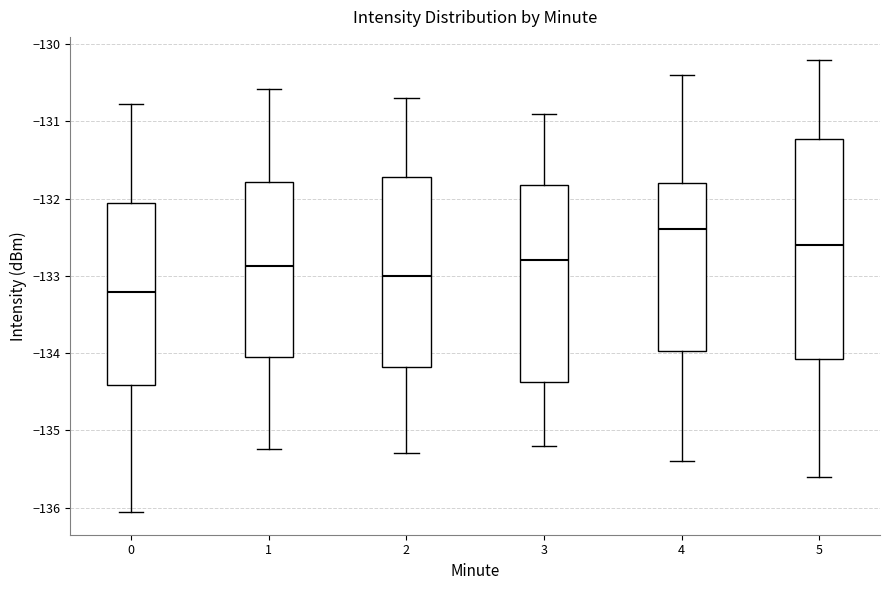

Which box's median line is the highest?

4